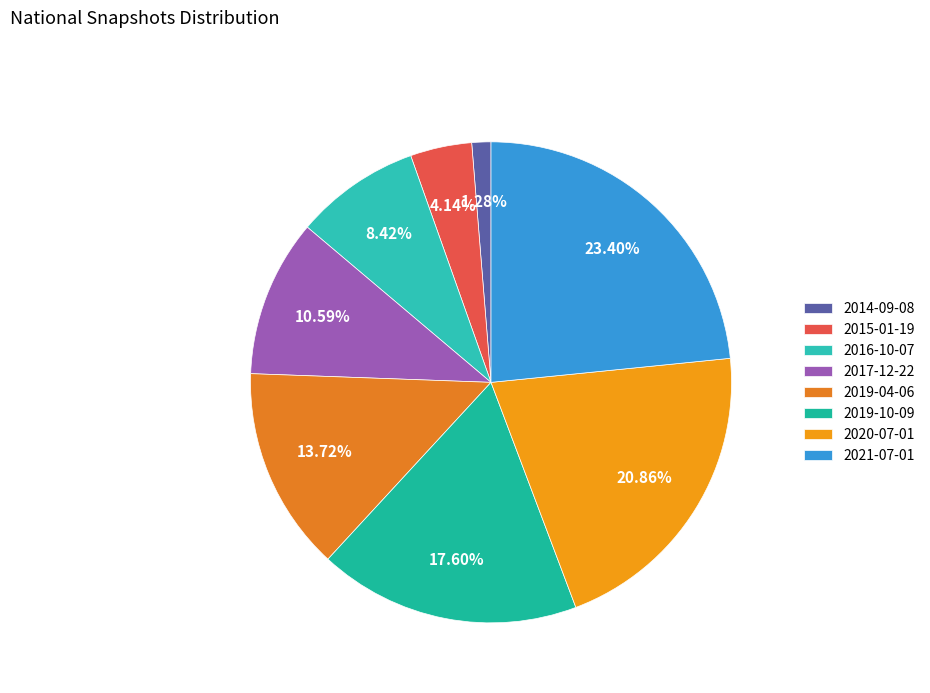

What percentage is the 2020-07-01 slice, to the nearest percent?

21%